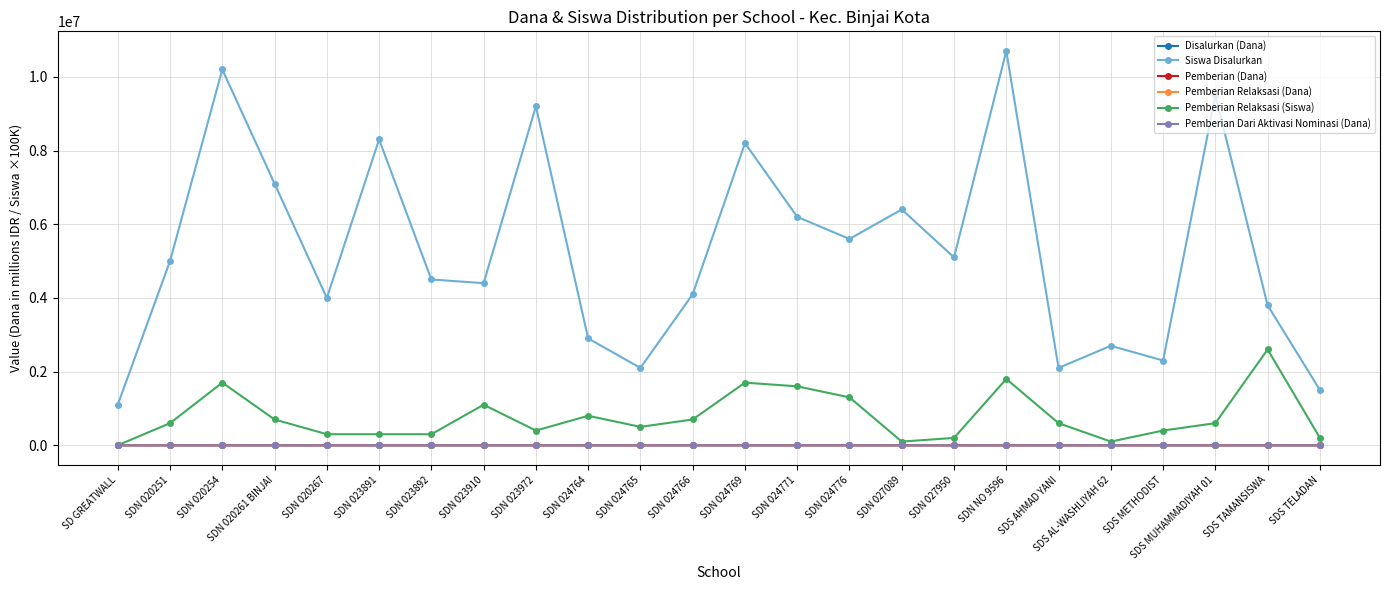

What is the value of the Pemberian Dari Aktivasi Nominasi (Dana) point at the 12th from the left?

8.1